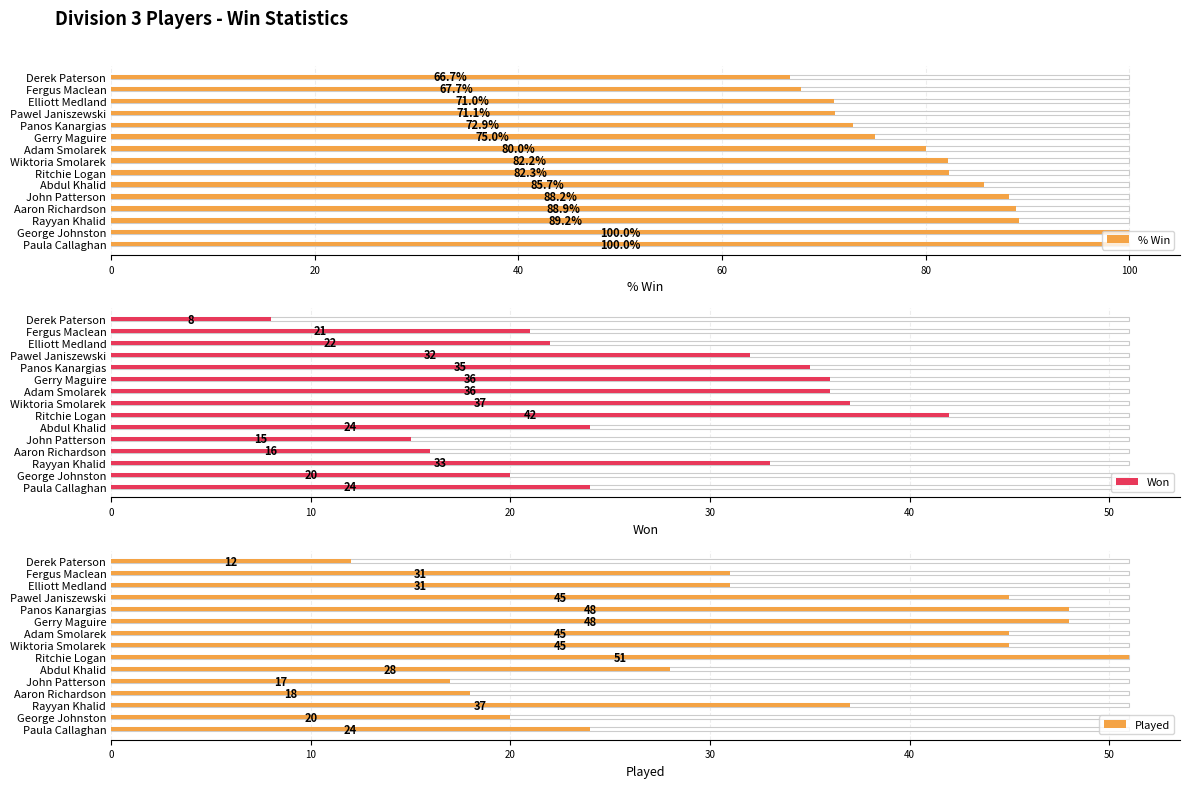

What is the difference between the Won values at John Patterson and Derek Paterson?

7.0